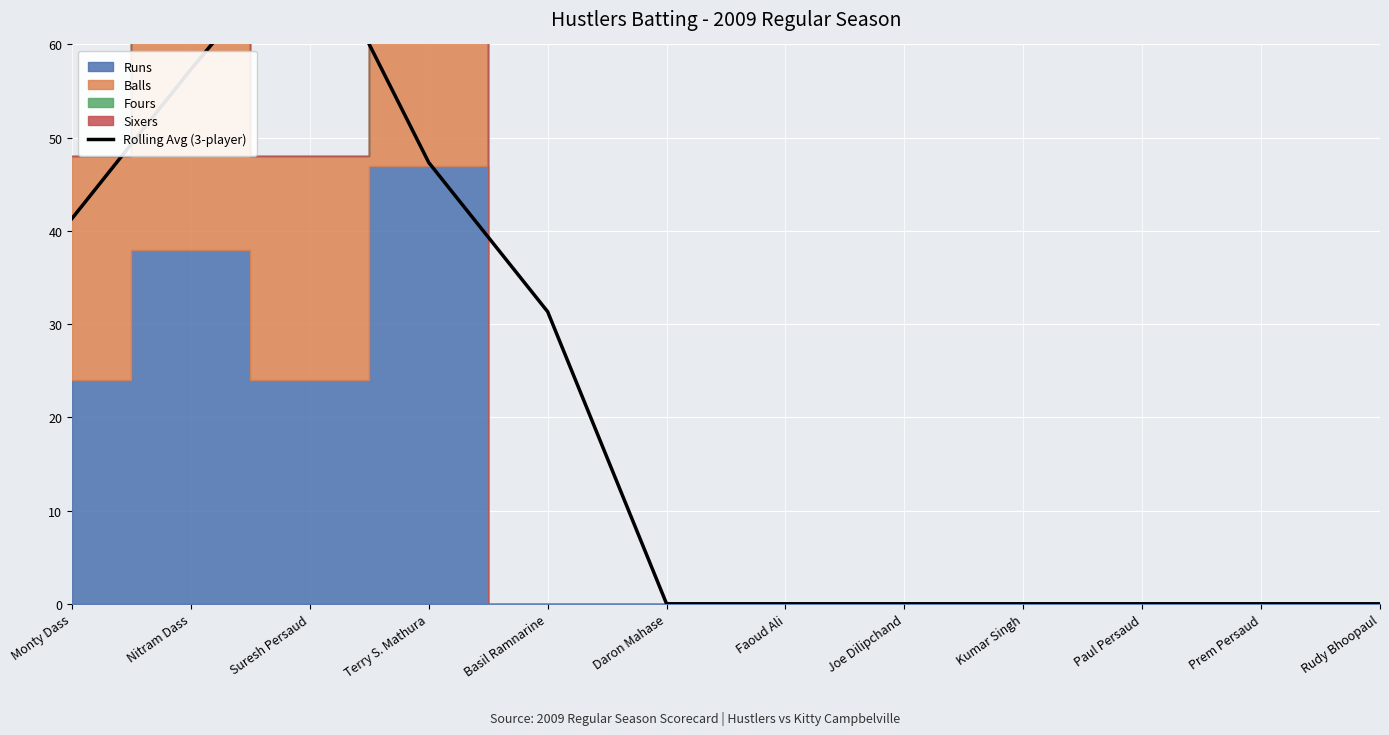

At which category does the data reach its first local peak?

Suresh Persaud